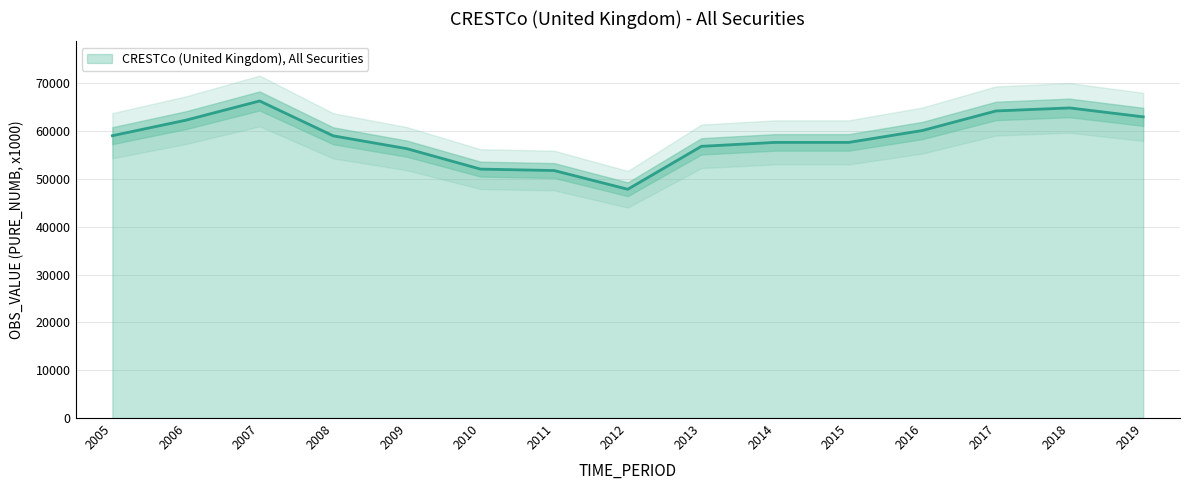

What is the smallest value displayed?

47868.0